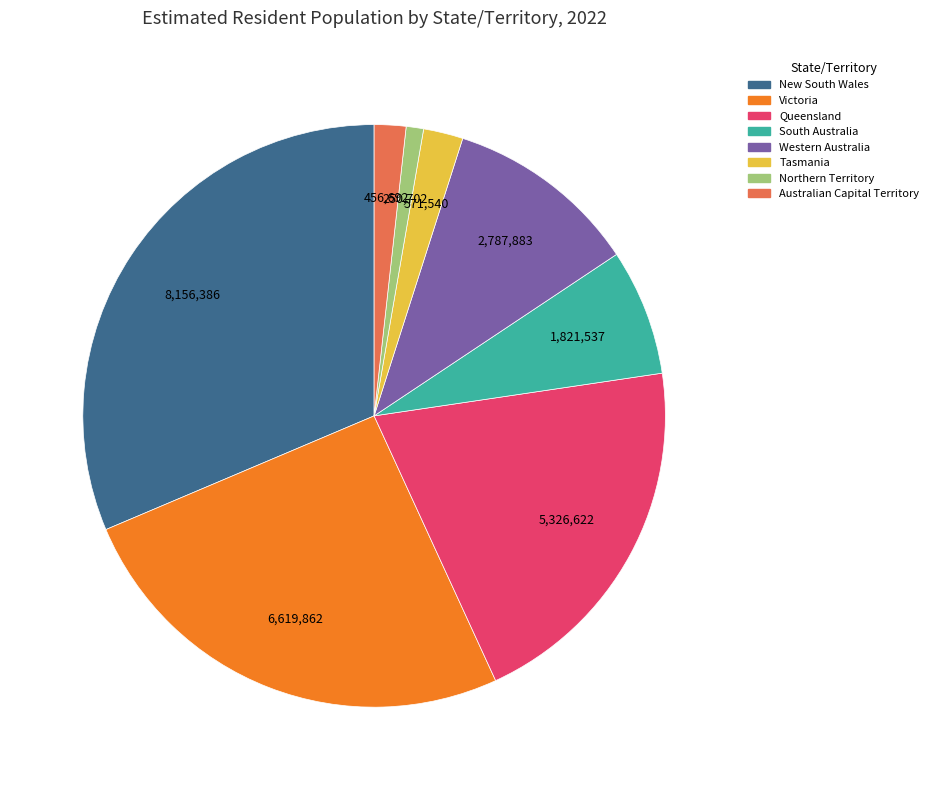

Is South Australia the majority of the pie?

No